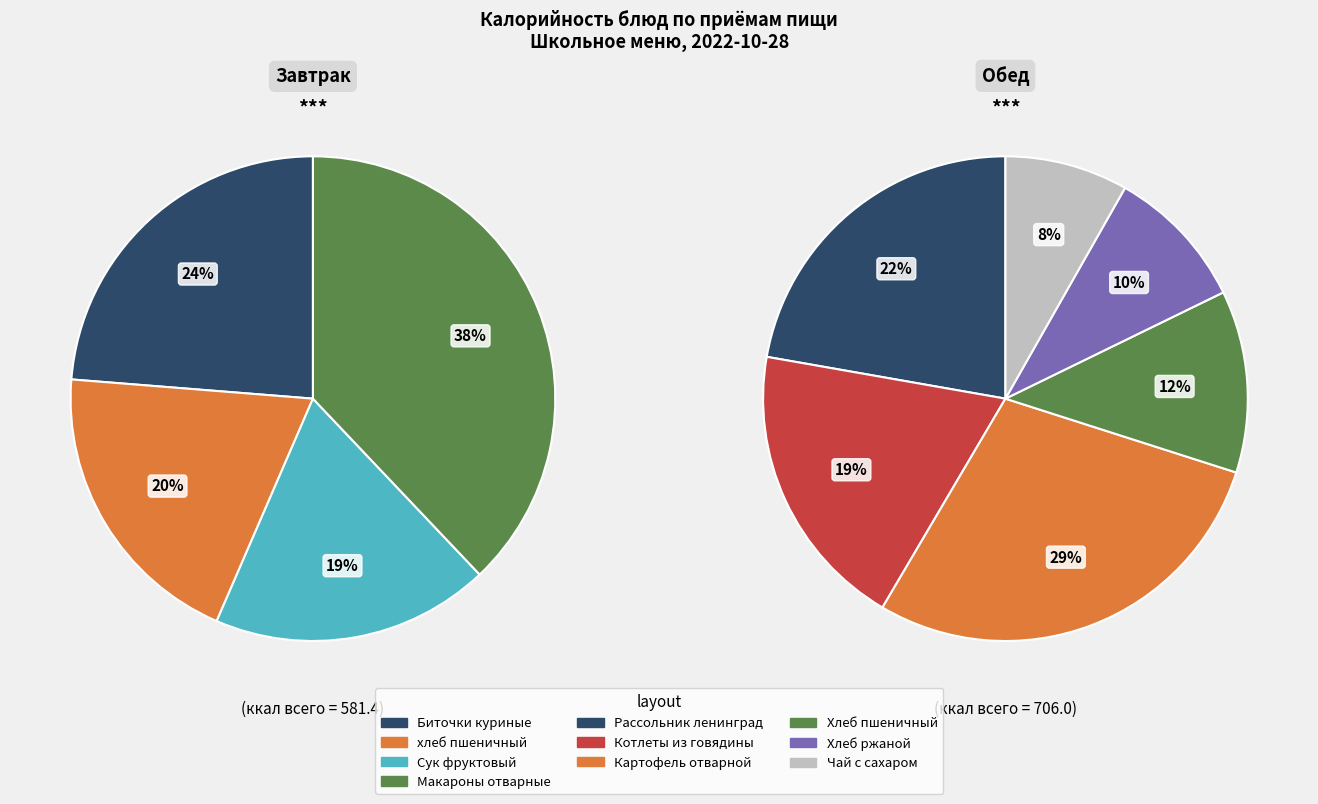

Which category has the smallest portion of the pie?

Чай с сахаром